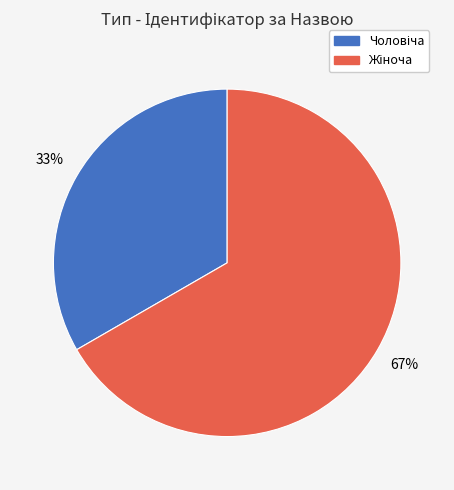

Count the number of slices in the pie.

2